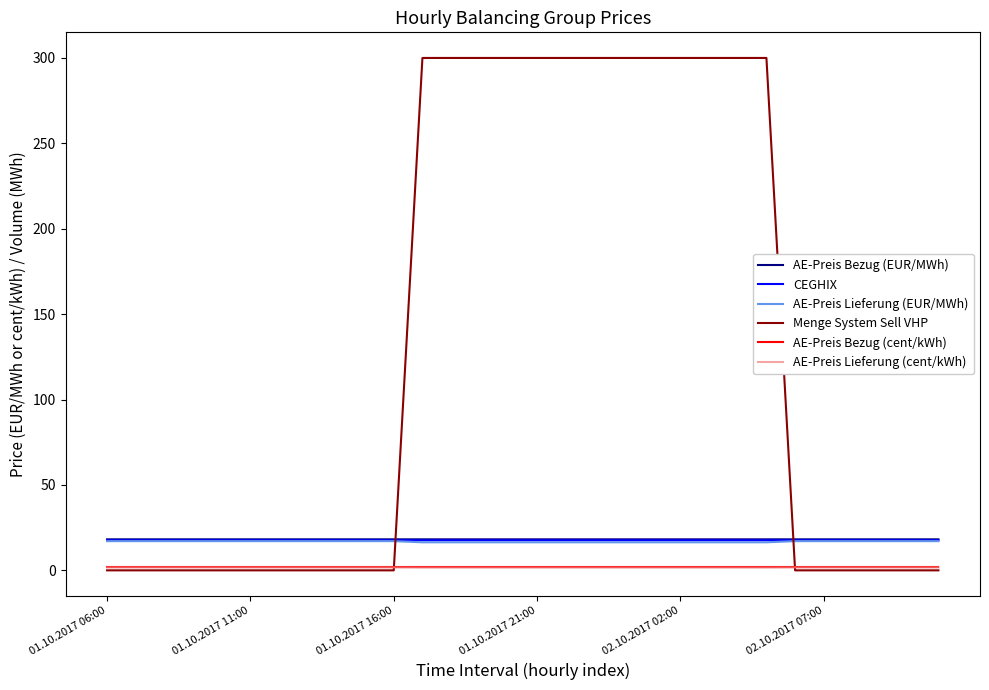

What are all the series names shown in the legend?

AE-Preis Bezug (EUR/MWh), CEGHIX, AE-Preis Lieferung (EUR/MWh), Menge System Sell VHP, AE-Preis Bezug (cent/kWh), AE-Preis Lieferung (cent/kWh)